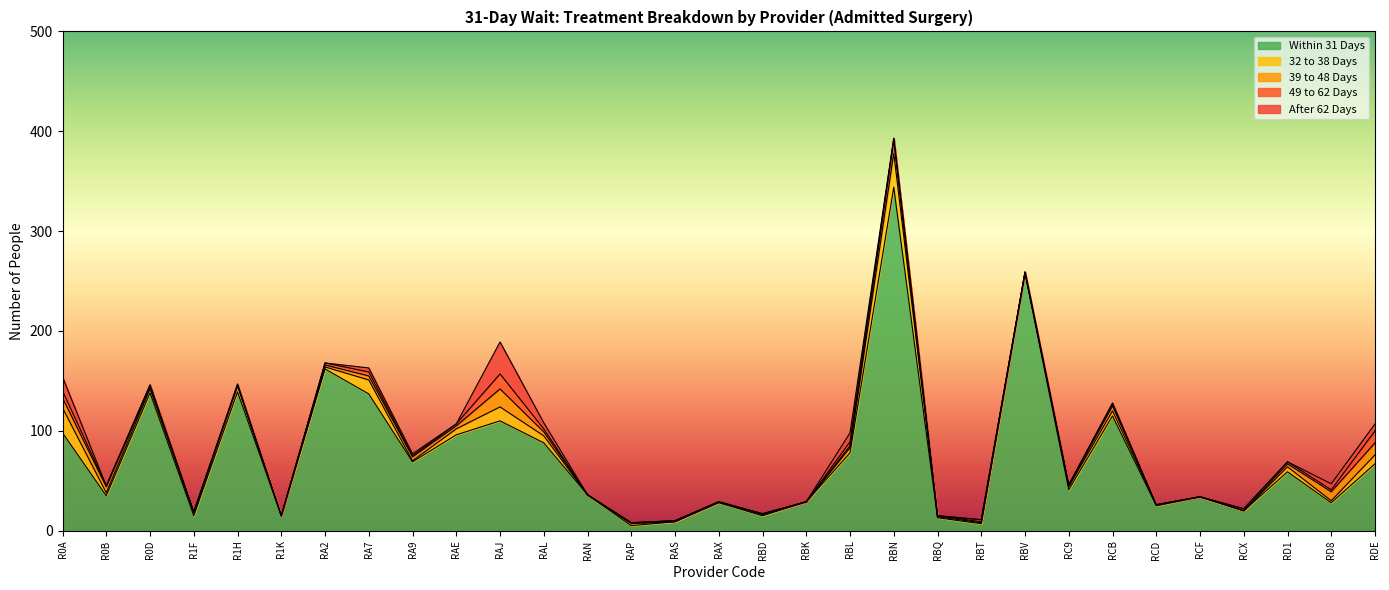

How many series are shown in this chart?

5